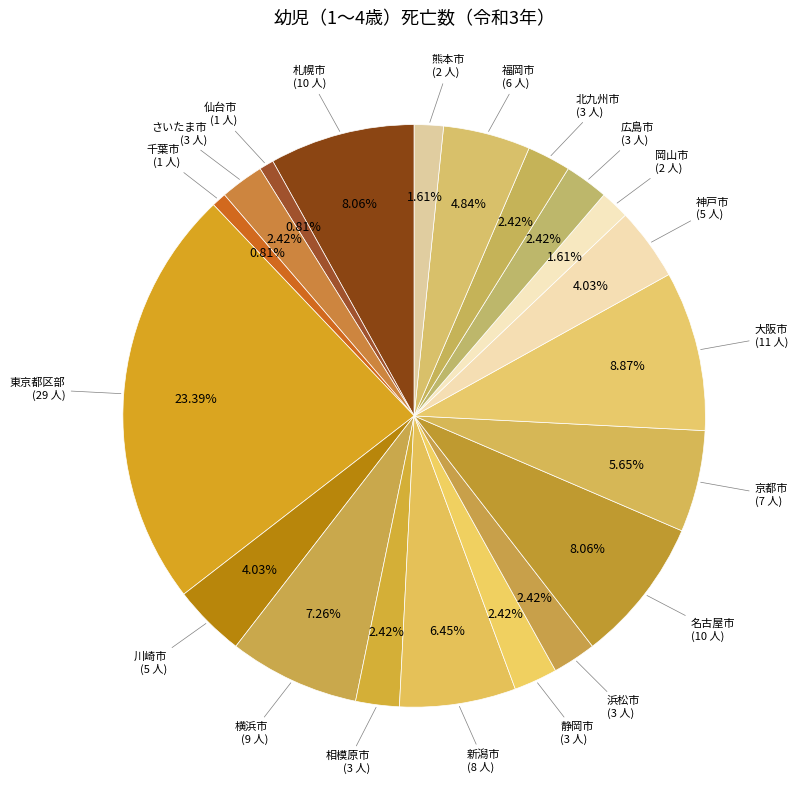

Count the number of slices in the pie.

20